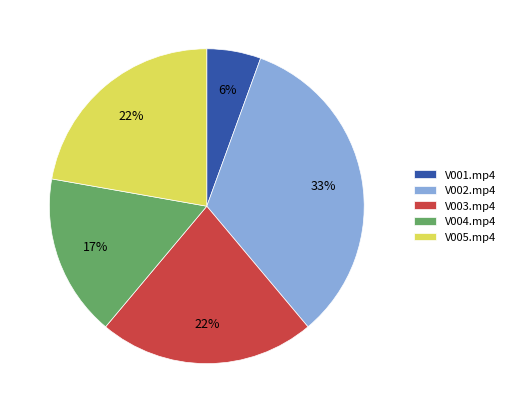

Between V002.mp4 and V005.mp4, which is larger?

V002.mp4